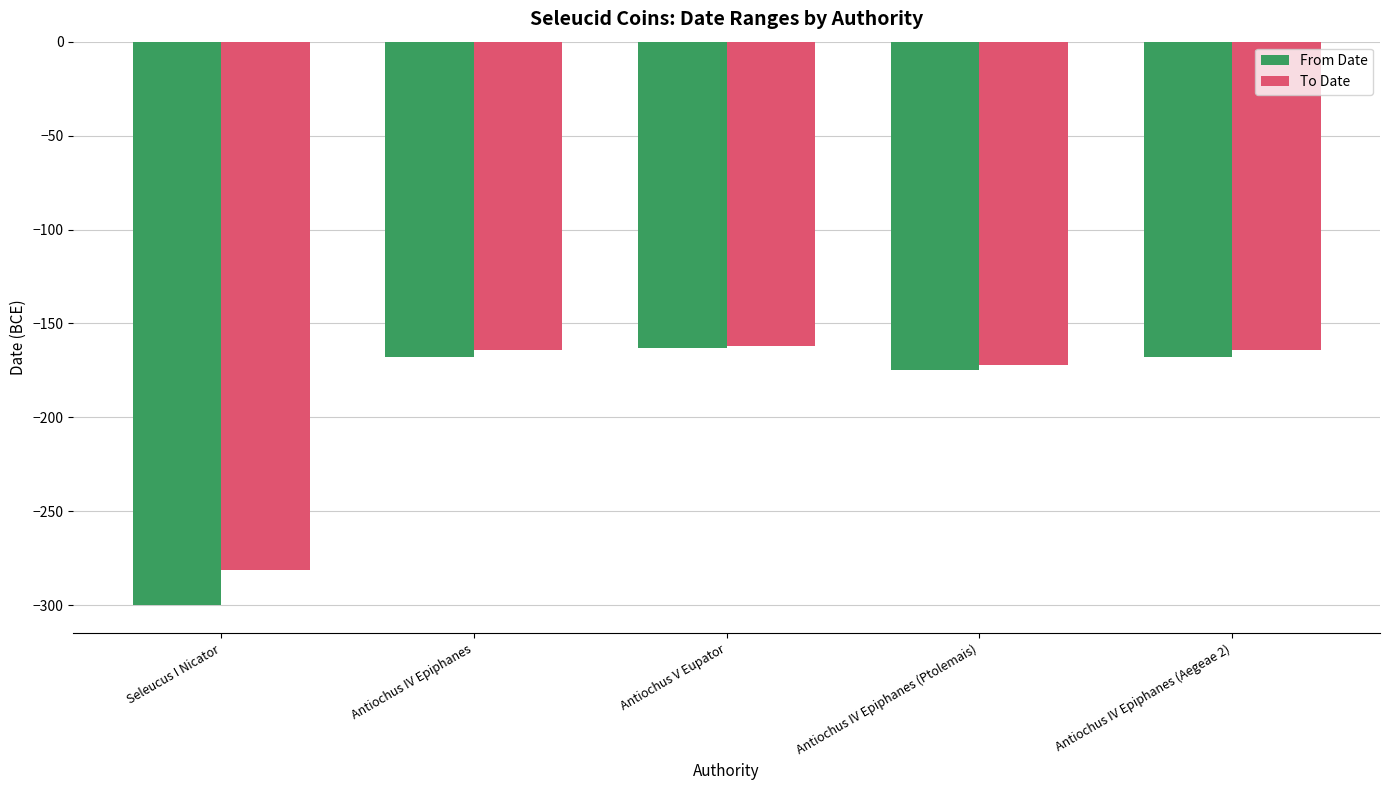

Is the value of From Date at Seleucus I Nicator greater than the value of To Date at Seleucus I Nicator?

No